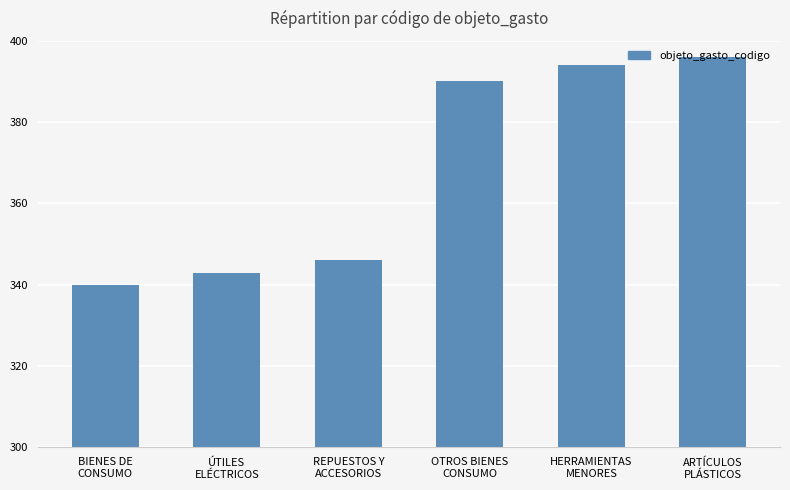

Is it true that the value at BIENES DE
CONSUMO is 540?

False